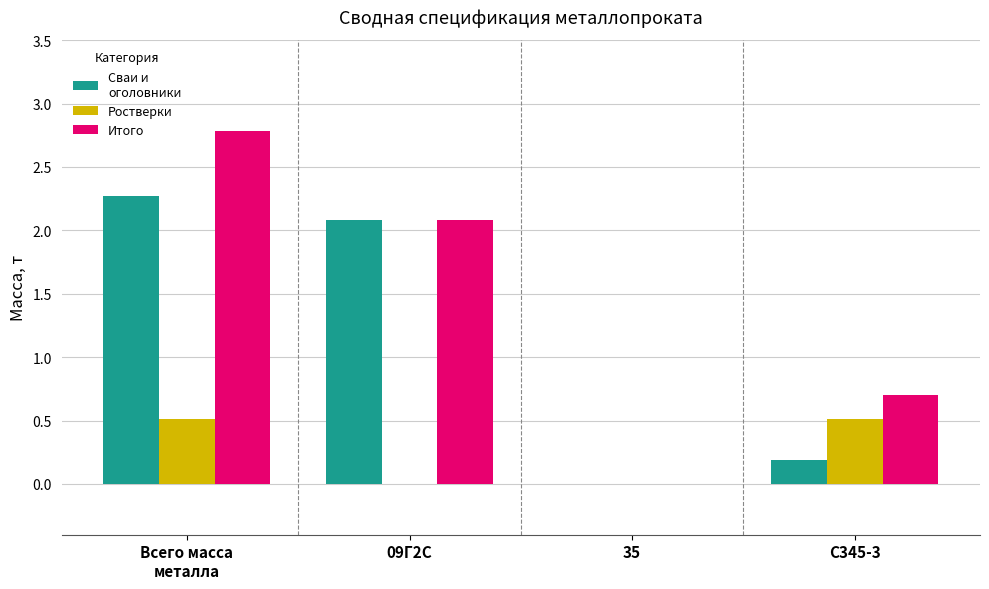

How many groups of bars are there?

4